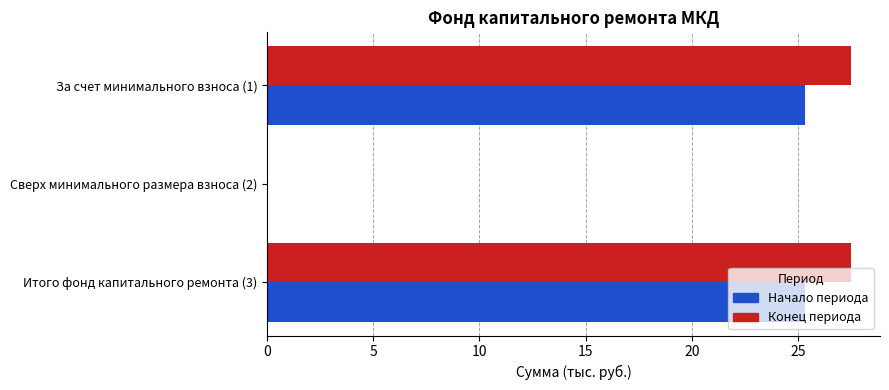

The value of Начало периода at За счет минимального взноса (1) is 39.3. True or false?

False